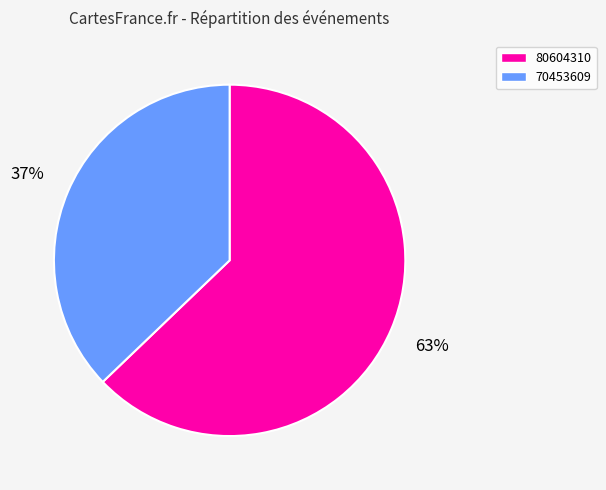

Which slice is the largest?

80604310